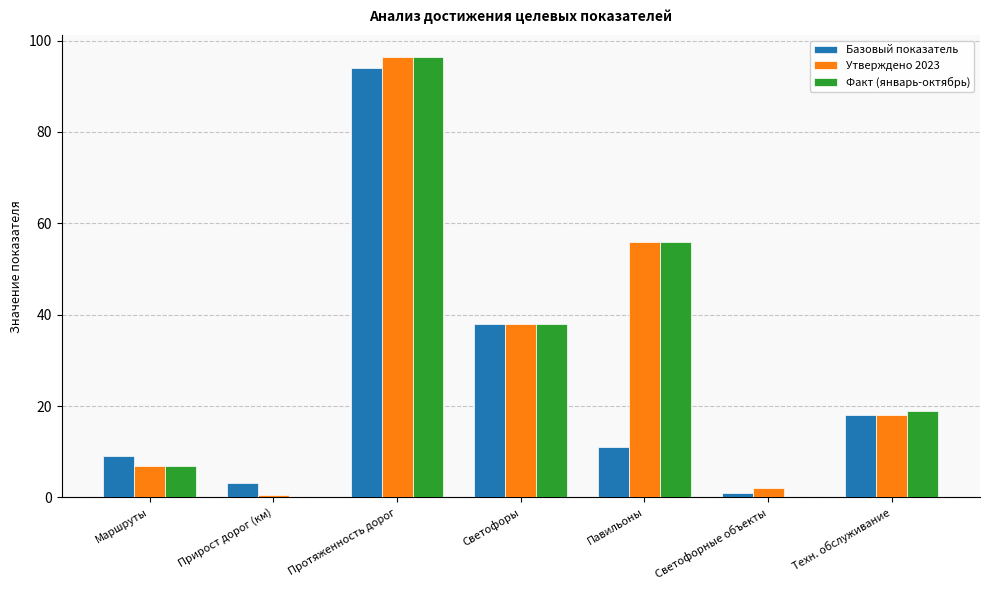

What is the sum of all Базовый показатель values?

174.1